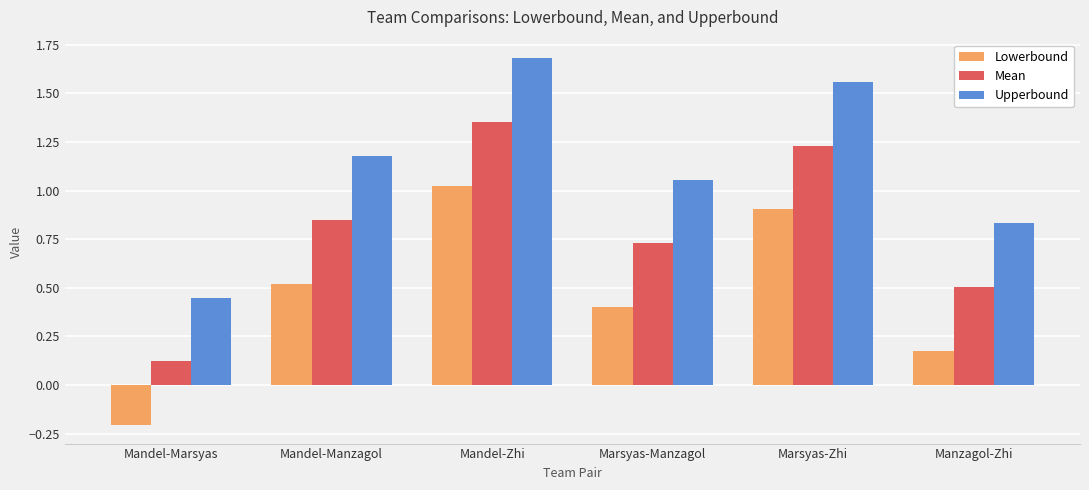

Rank the categories by Lowerbound value from highest to lowest.

Mandel-Zhi, Marsyas-Zhi, Mandel-Manzagol, Marsyas-Manzagol, Manzagol-Zhi, Mandel-Marsyas